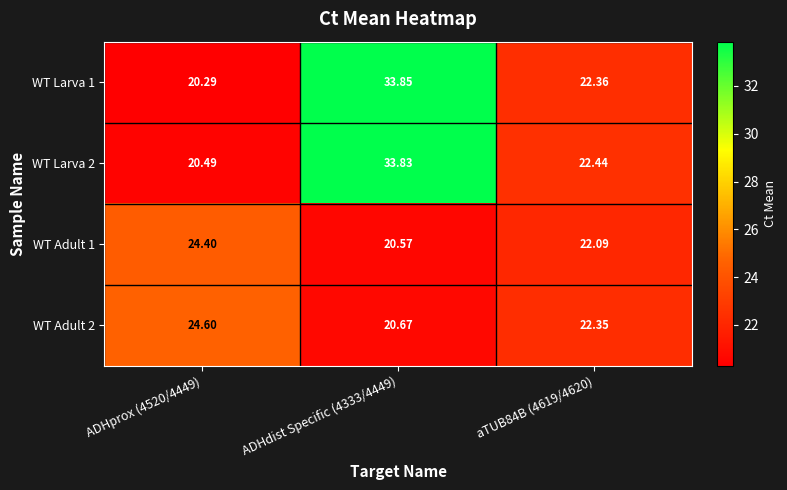

Is the value of WT Adult 1 at ADHprox (4520/4449) greater than the value of WT Larva 2 at aTUB84B (4619/4620)?

Yes